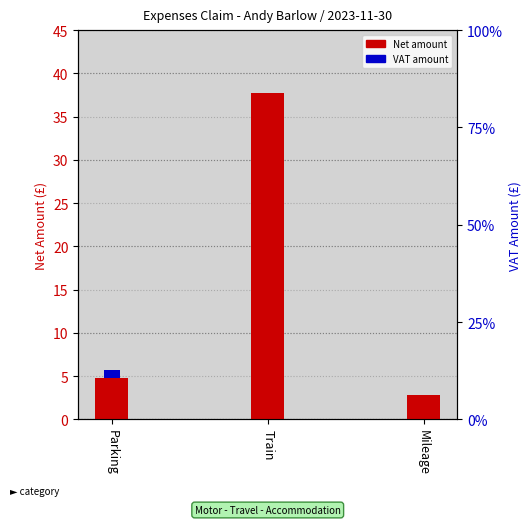

At which category does the chart reach its peak across all series?

Train